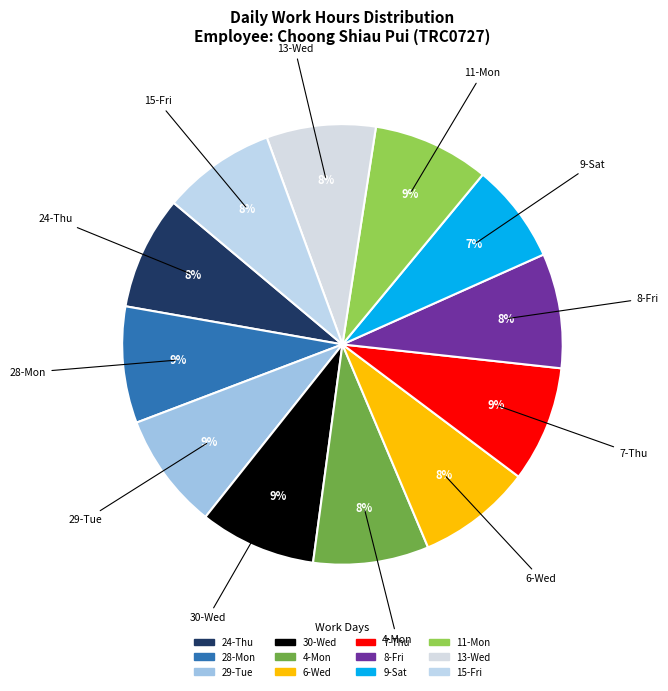

The 8-Fri slice represents 18% of the pie. True or false?

False